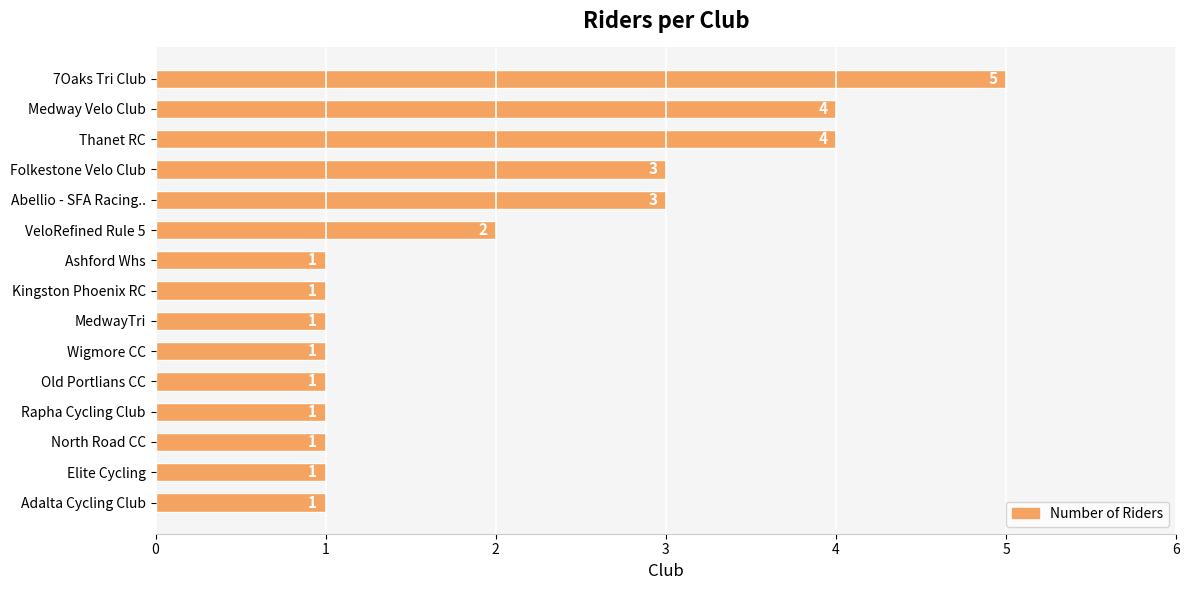

The chart shows a value of 1 at Rapha Cycling Club. True or false?

True